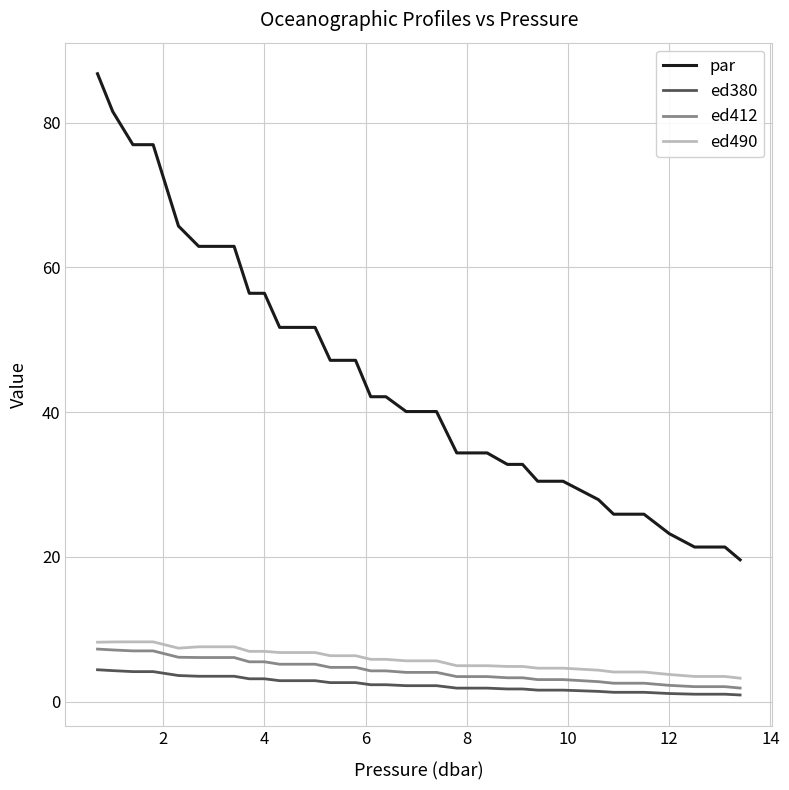

Which series has the largest range (max minus min)?

par